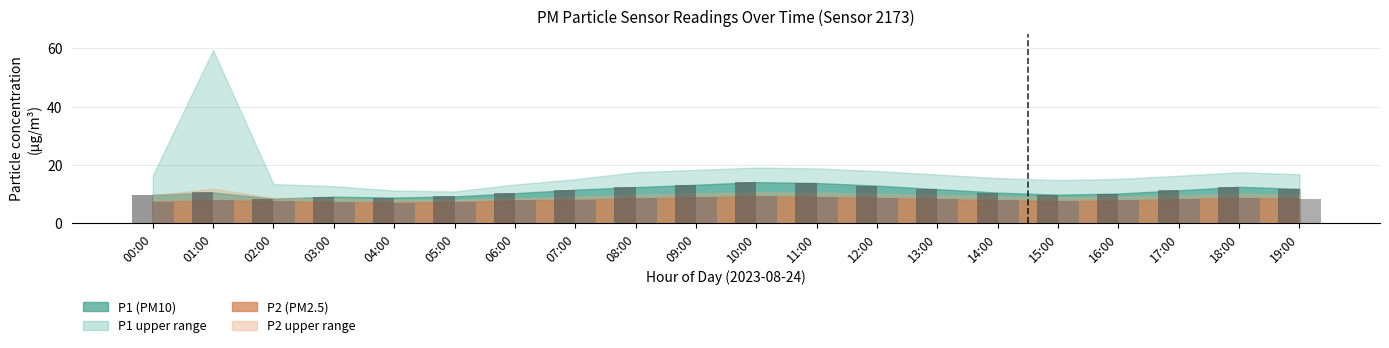

At which label is P1 closest to 11?

17:00